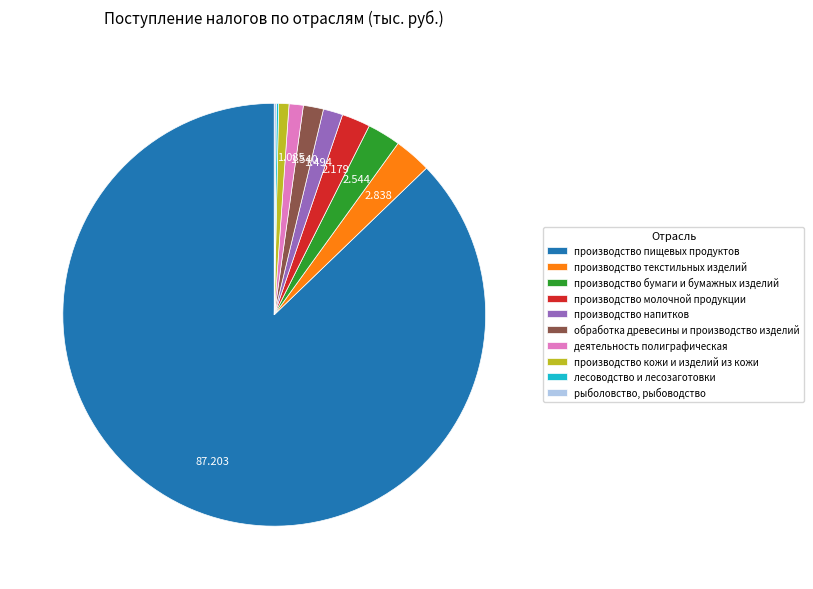

What is the majority slice?

производство пищевых продуктов